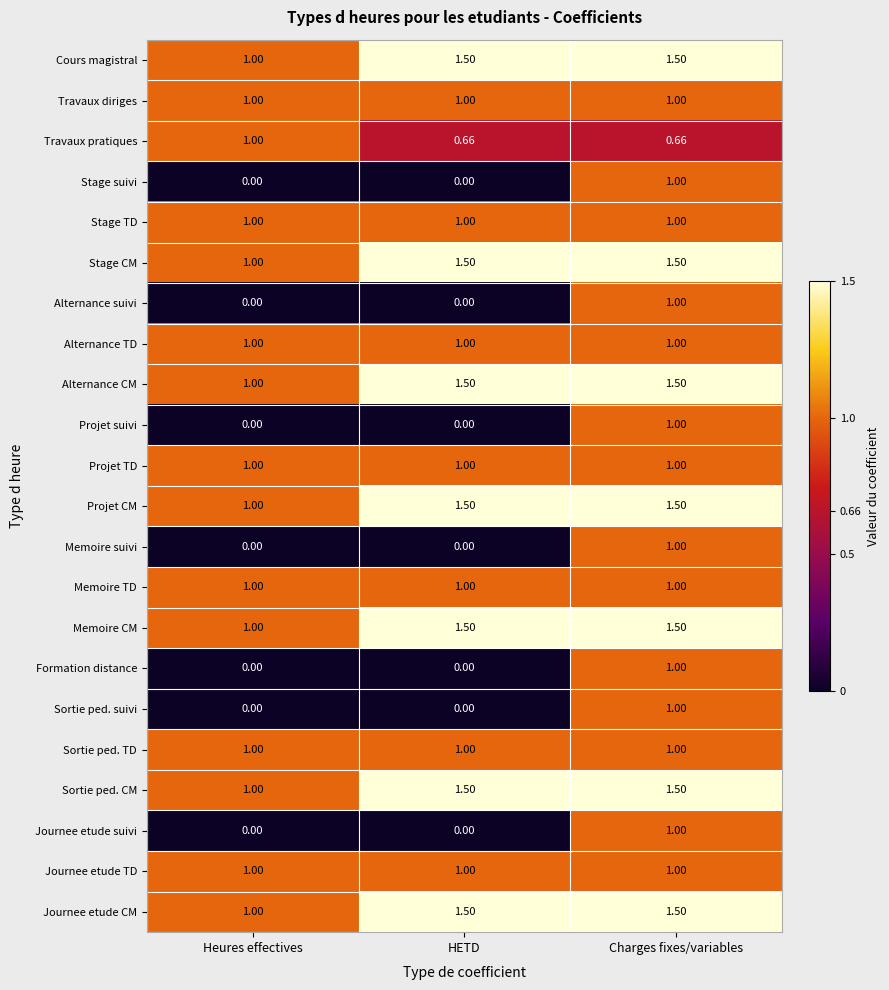

Where is Memoire CM nearest to the value 1?

Heures effectives